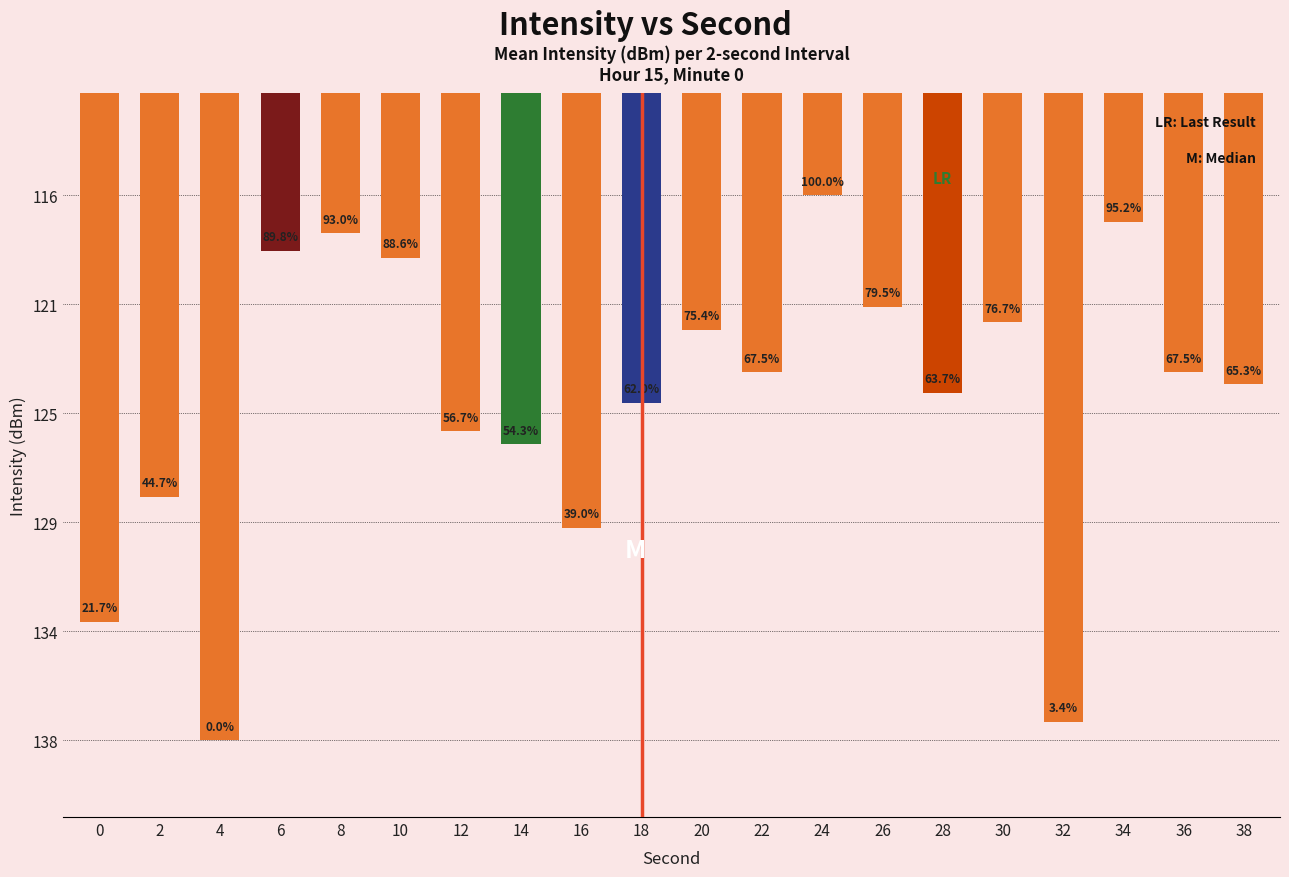

What is the difference between the values at 36 and 14?

2.8